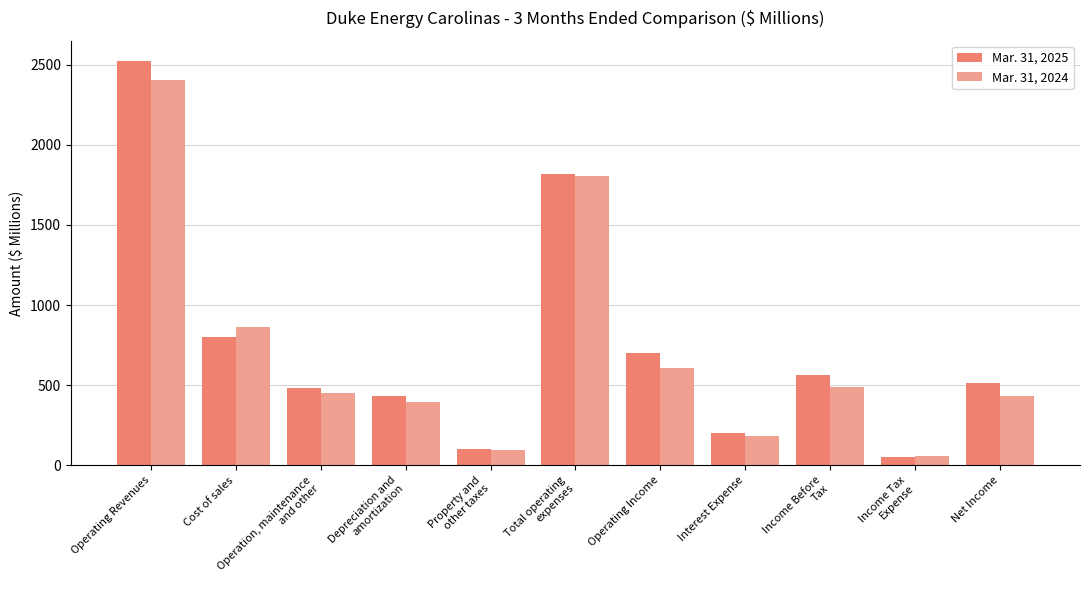

Which series changed the most between Total operating
expenses and Net Income?

Mar. 31, 2024